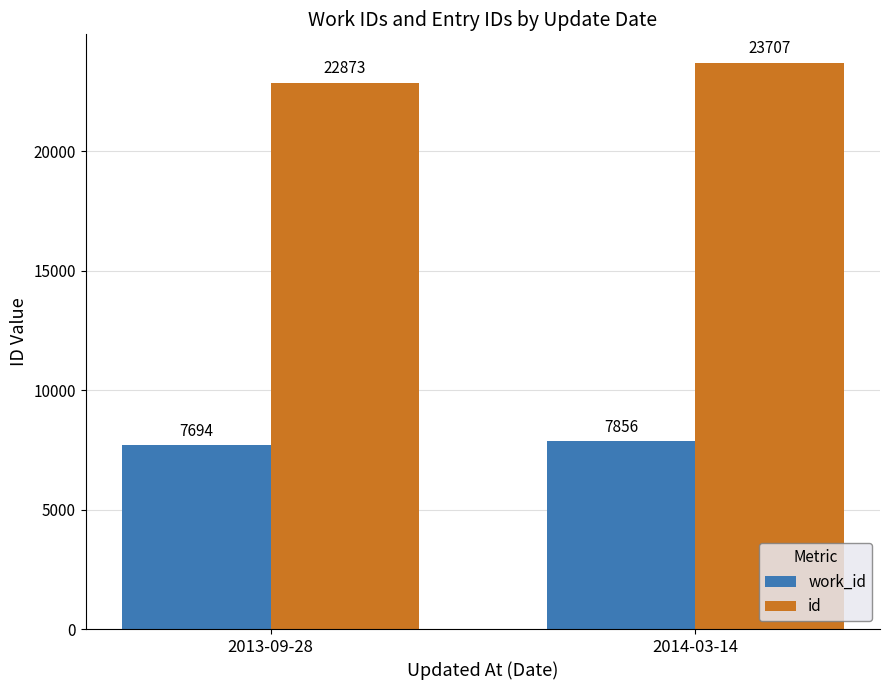

At which category is the sum across all series the highest?

2014-03-14